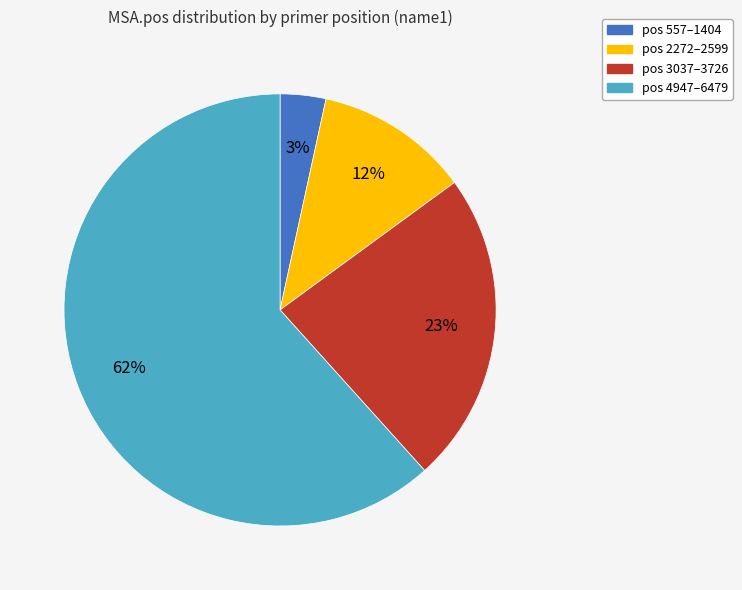

Which has a higher value, pos 557–1404 or pos 4947–6479?

pos 4947–6479